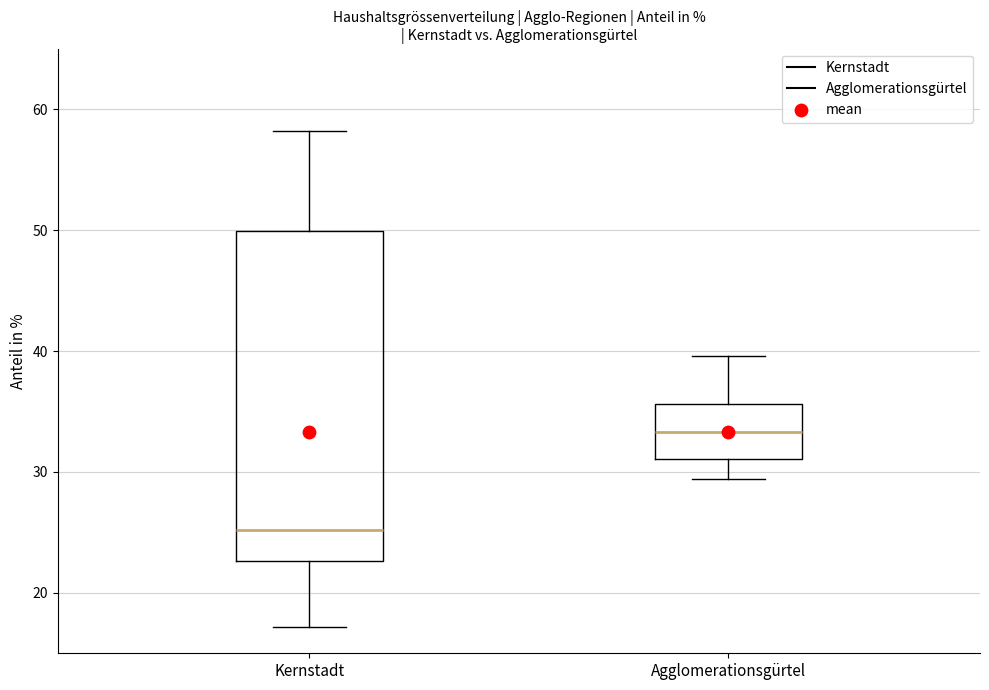

Reading left to right, transcribe this box plot: for each box, give where its median line is, the range the box spans, and where its two whiskers end, as read against the y-axis. The values are not printed on the chart, so give them approximately, as read against the axis.

Kernstadt: median 25, box 23 to 50, whiskers 17 to 58
Agglomerationsgürtel: median 33, box 31 to 36, whiskers 29 to 40